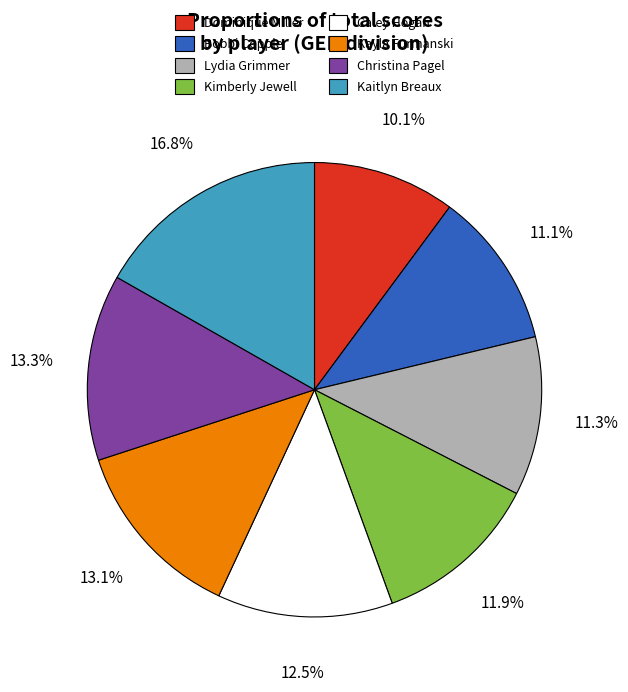

Which has a higher value, Caley Hogan or Lydia Grimmer?

Caley Hogan